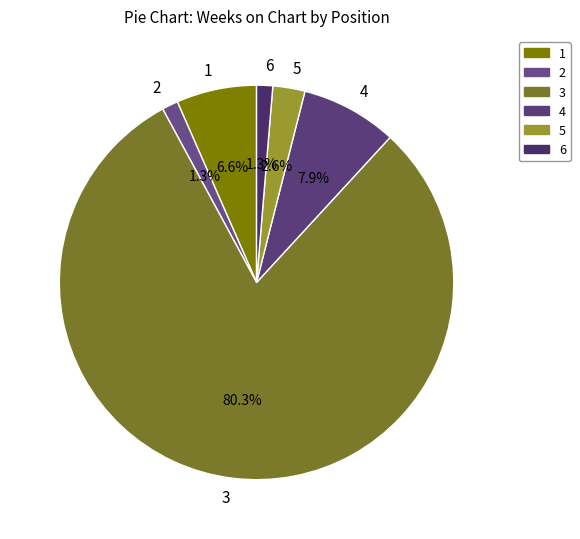

To the nearest percent, what is the average slice percentage?

17%